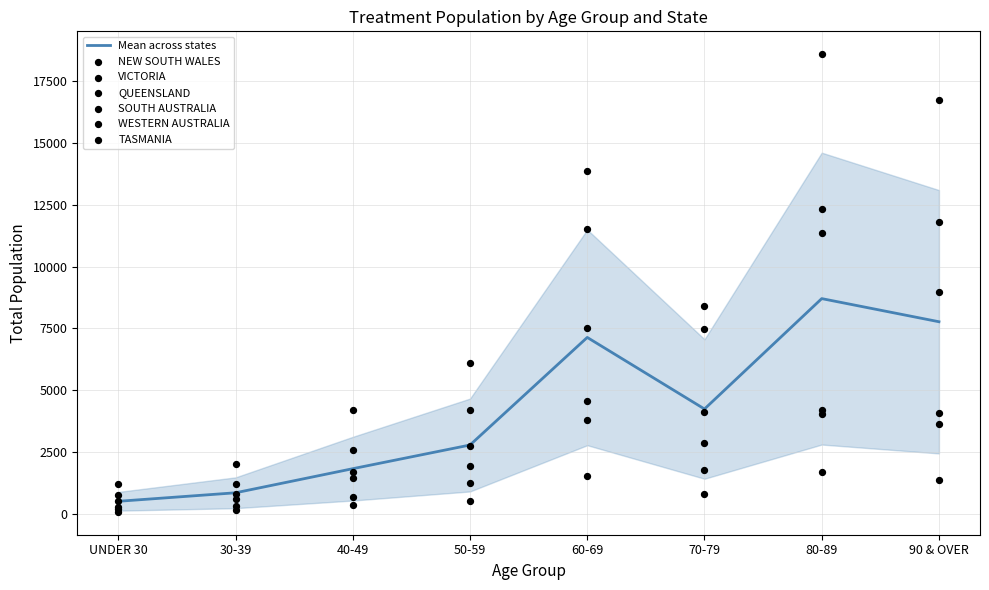

At how many categories does at least one series exceed 15409?

2